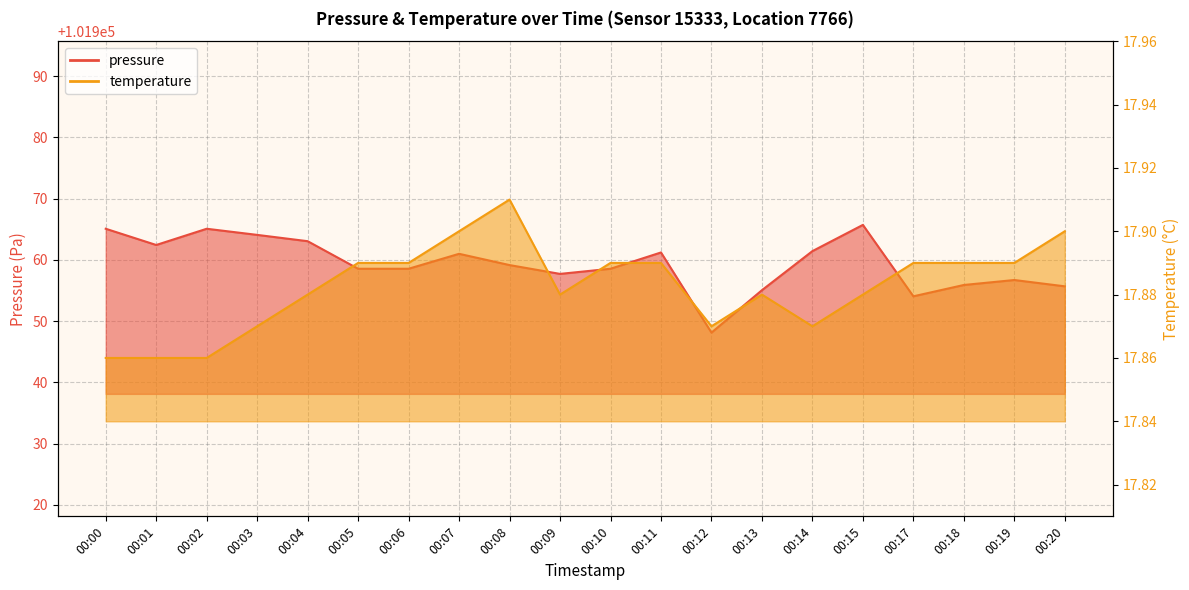

Reading right to left, extract all data points from this chart.

pressure: 00:20=101955.7	00:19=101956.7	00:18=101955.9	00:17=101954.1	00:15=101965.7	00:14=101961.4	00:13=101955.1	00:12=101948.1	00:11=101961.2	00:10=101958.6	00:09=101957.7	00:08=101959.2	00:07=101961.0	00:06=101958.6	00:05=101958.6	00:04=101963.1	00:03=101964.1	00:02=101965.1	00:01=101962.4	00:00=101965.1
temperature: 00:20=17.9	00:19=17.9	00:18=17.9	00:17=17.9	00:15=17.9	00:14=17.9	00:13=17.9	00:12=17.9	00:11=17.9	00:10=17.9	00:09=17.9	00:08=17.9	00:07=17.9	00:06=17.9	00:05=17.9	00:04=17.9	00:03=17.9	00:02=17.9	00:01=17.9	00:00=17.9